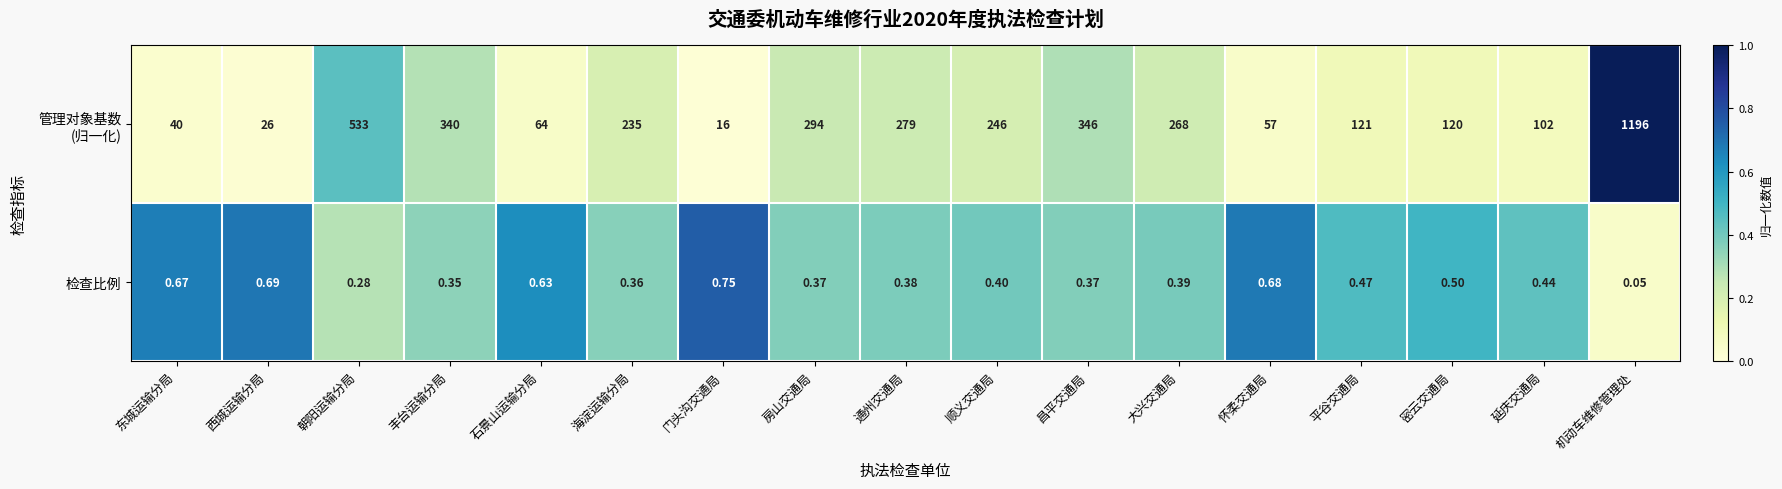

At which category is the sum across all series the highest?

机动车维修管理处